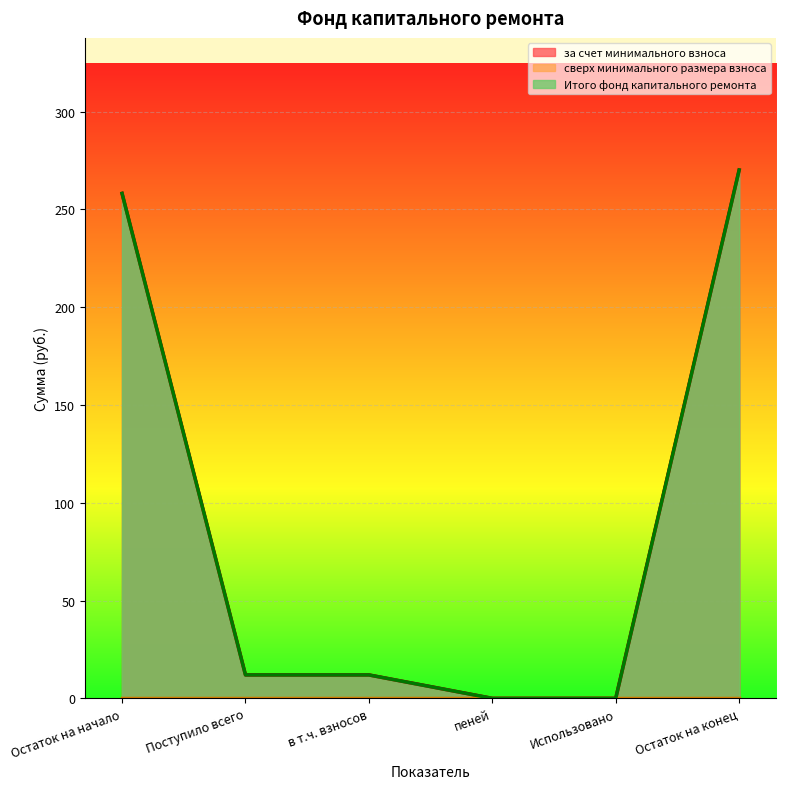

Which series has the largest total across all categories?

за счет минимального взноса